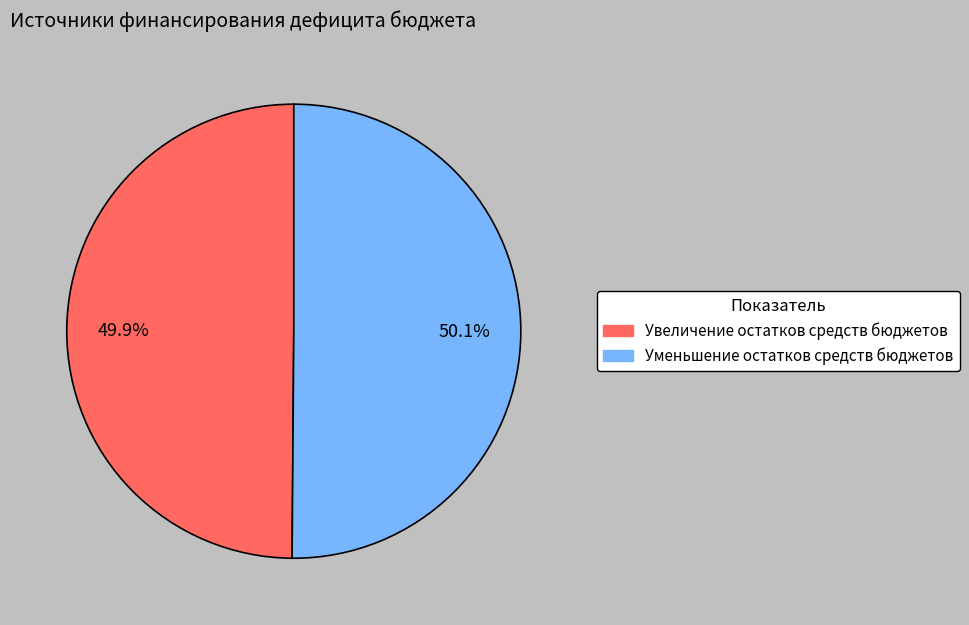

Is there a majority slice in this chart?

Yes